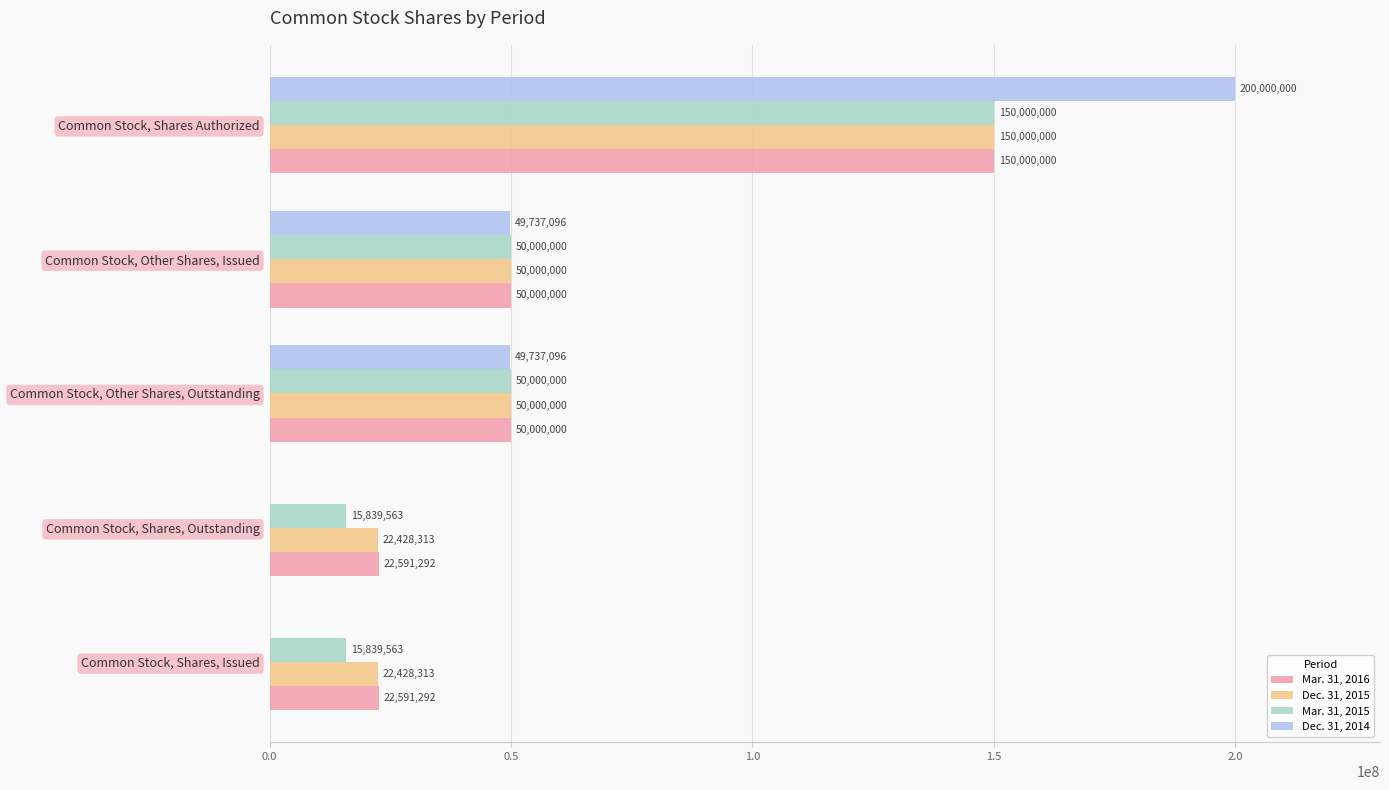

What are all the series names shown in the legend?

Mar. 31, 2016, Dec. 31, 2015, Mar. 31, 2015, Dec. 31, 2014